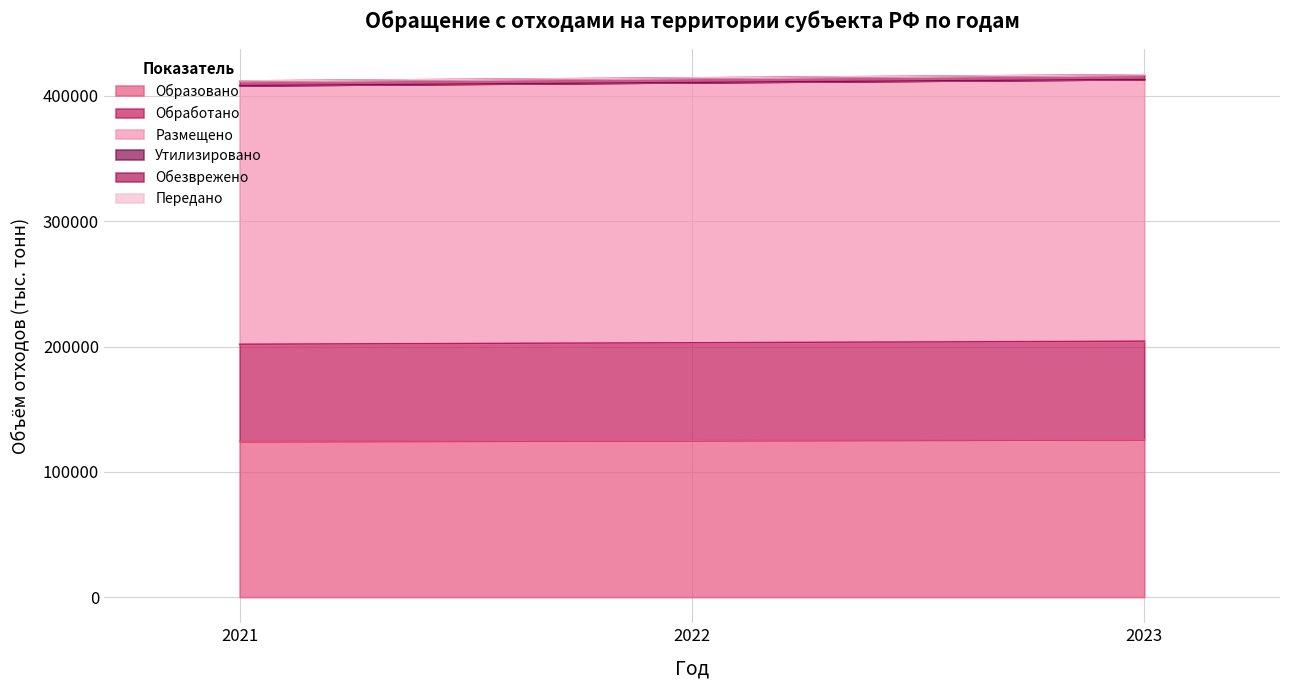

Count the number of categories in the chart.

3